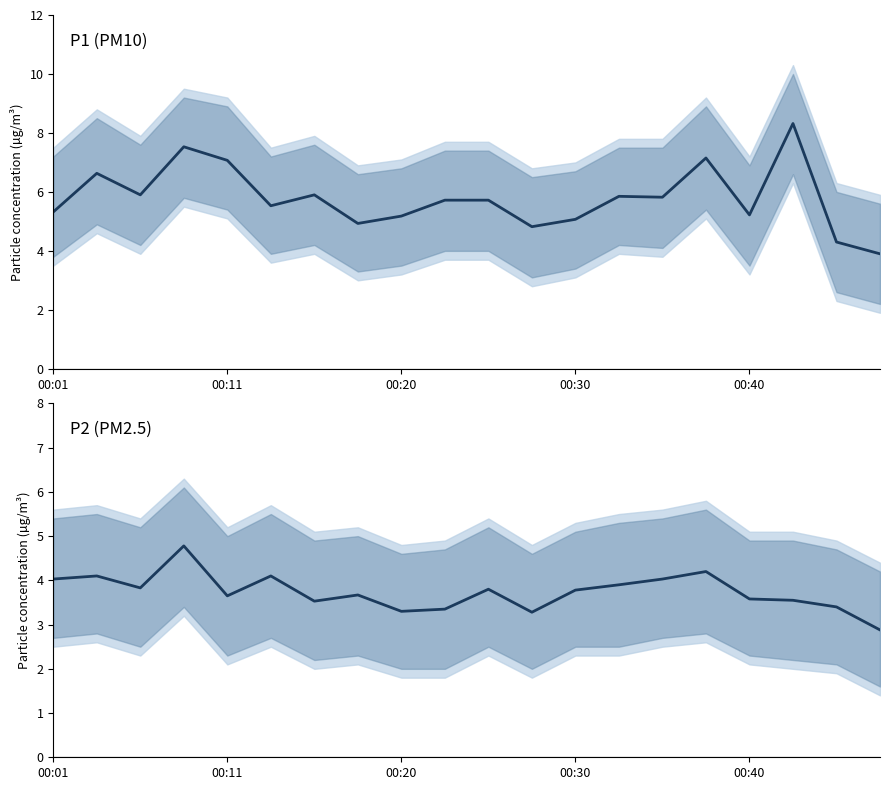

The value of P2 at 00:20 is 3.3. True or false?

True